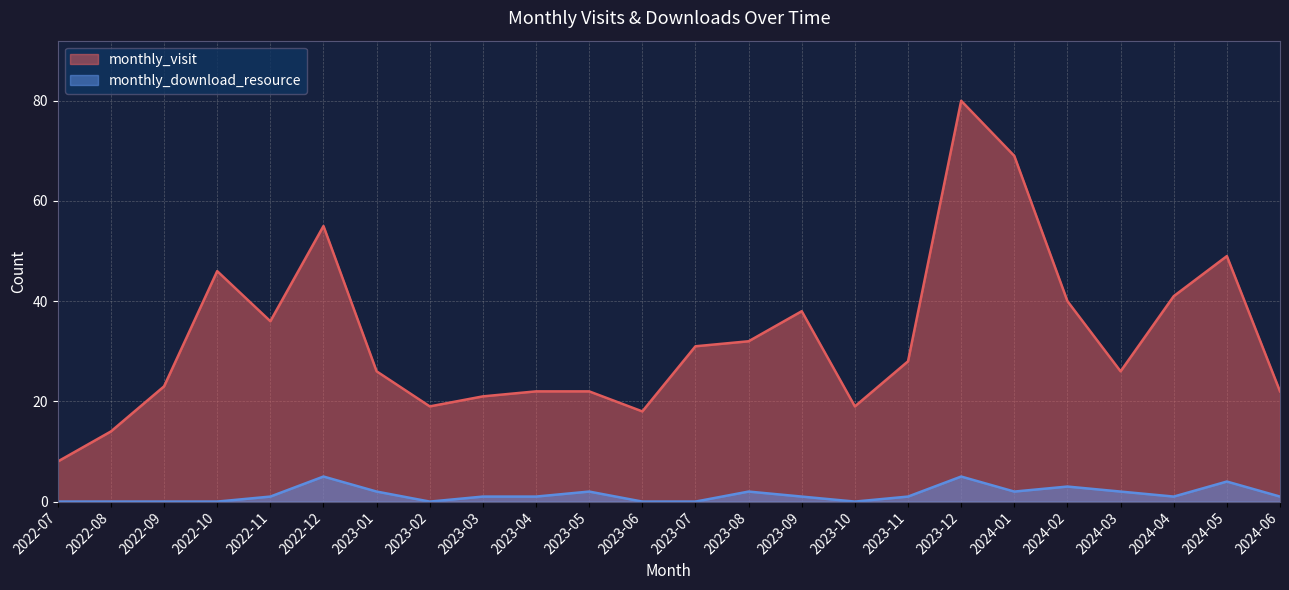

What is the spread (max minus min) of values at 2023-10?

19